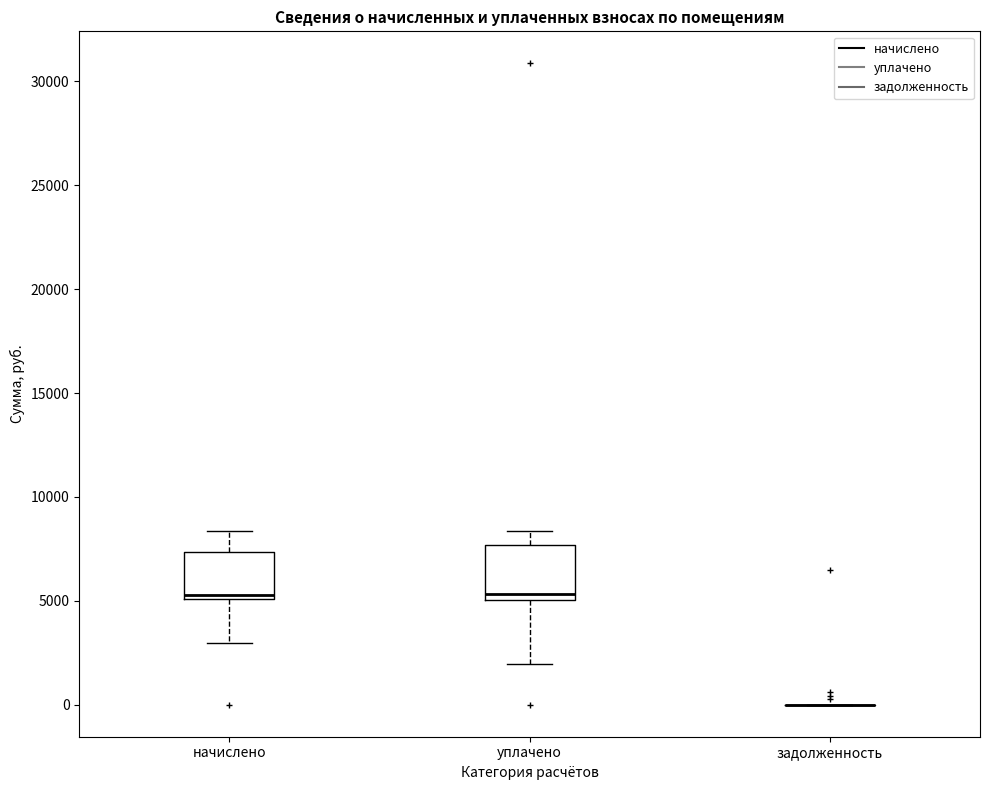

Reading left to right, transcribe this box plot: for each box, give where its median line is, the range the box spans, and where its two whiskers end, as read against the y-axis. The values are not printed on the chart, so give them approximately, as read against the axis.

начислено: median 5500, box 5000 to 7500, whiskers 3000 to 8500
уплачено: median 5500, box 5000 to 7500, whiskers 2000 to 8500
задолженность: box collapsed to a line at 0, whiskers 0 to 0